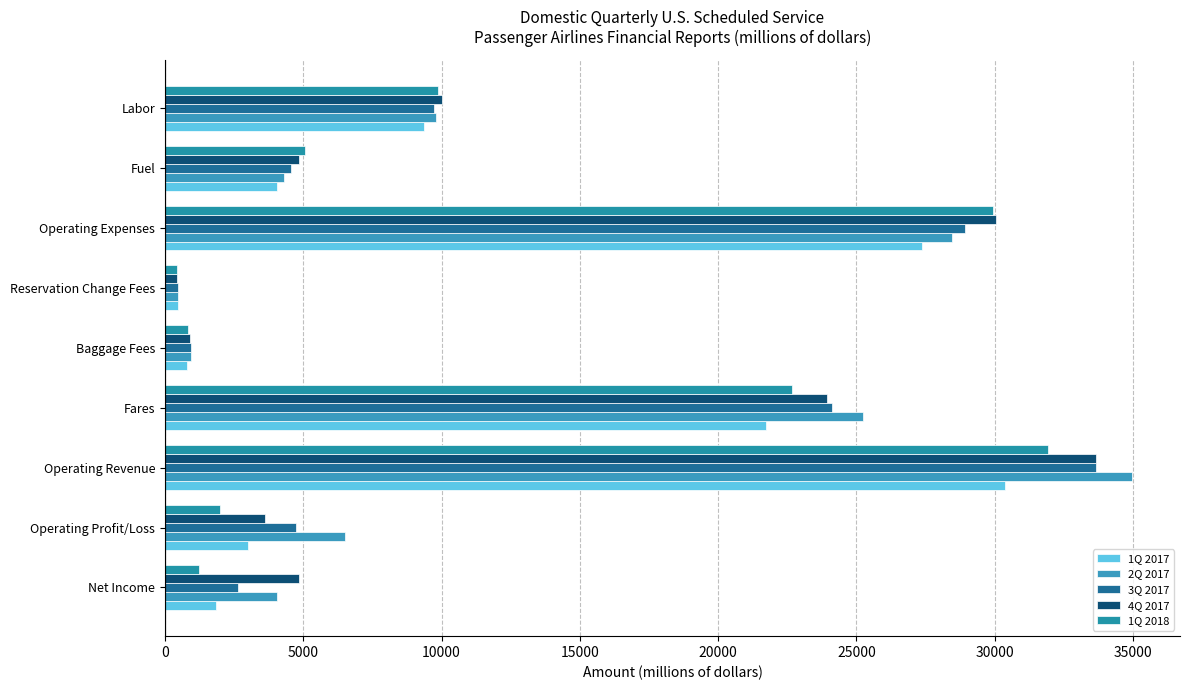

What is the average value of the 1Q 2018 series?

11547.2